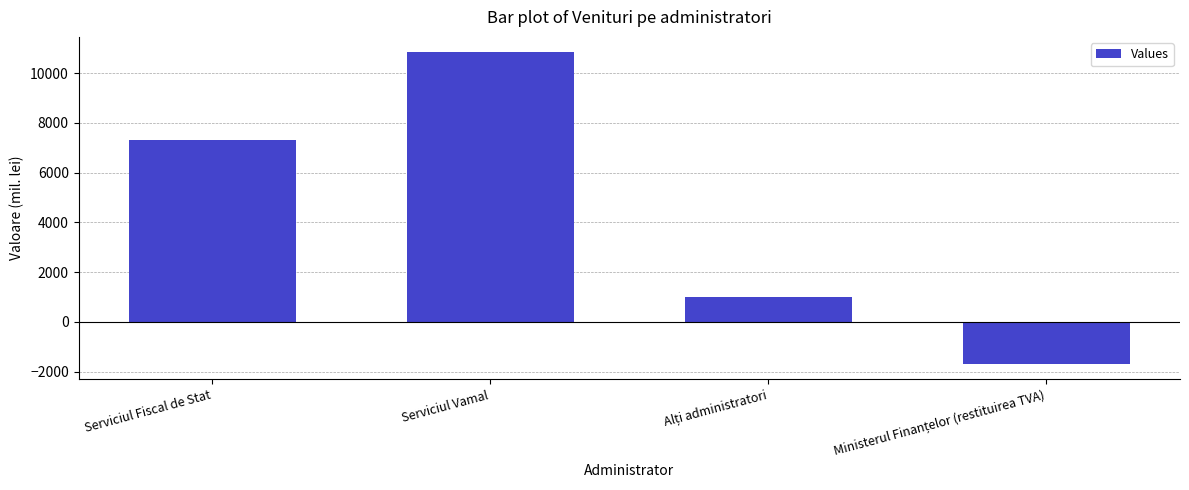

What is the label of the 4th bar from the right?

Serviciul Fiscal de Stat